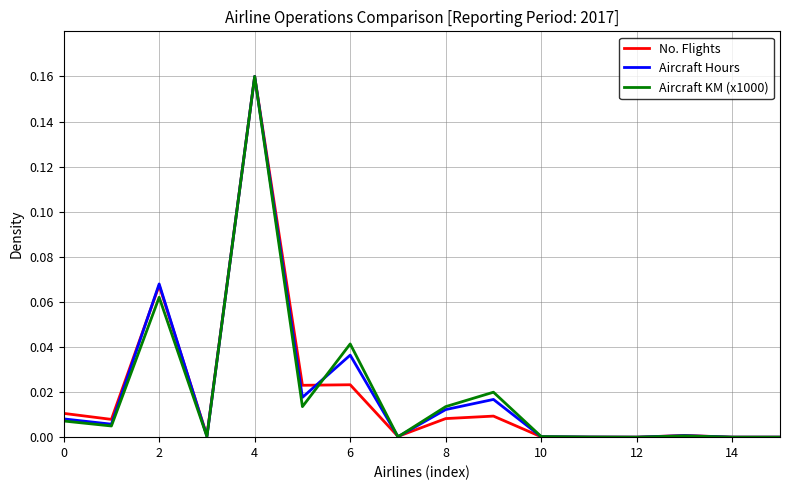

How many interior local valleys does the Aircraft Hours series have?

6